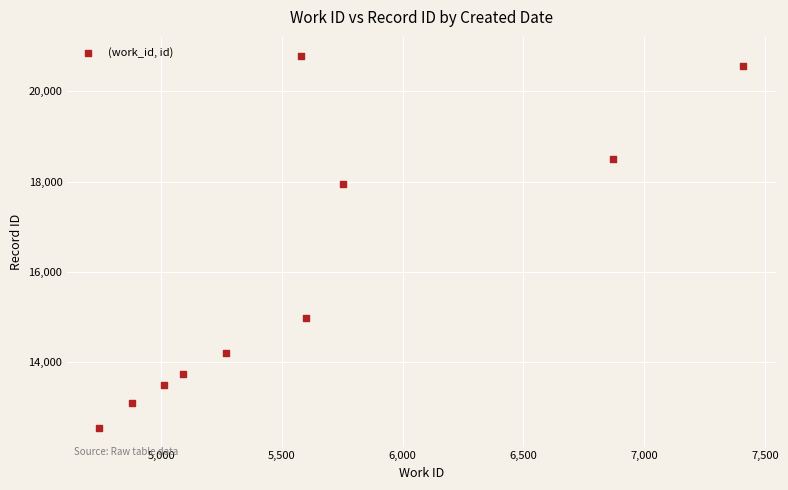

What is the range of X values (max minus min)?

2667